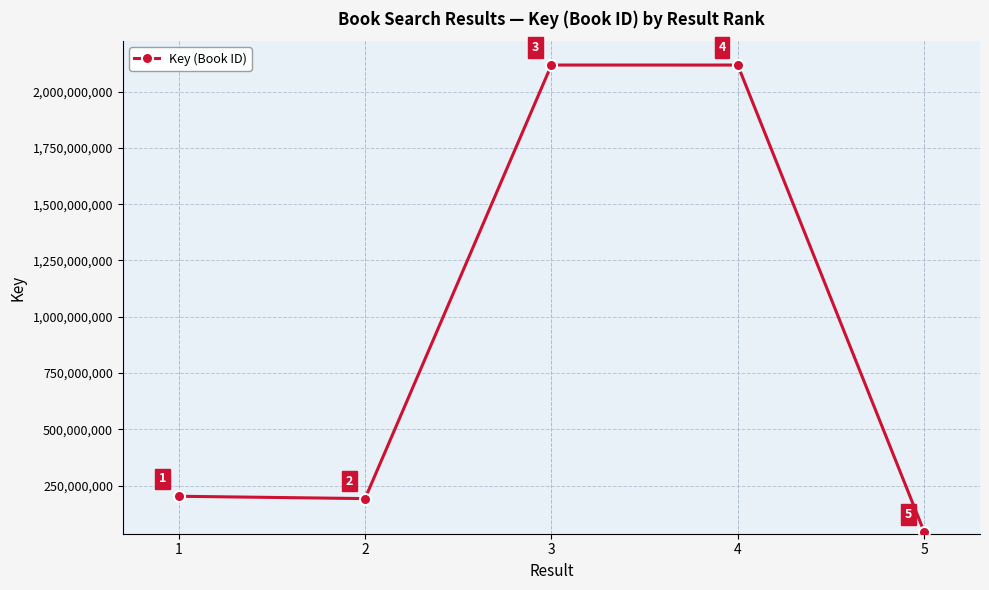

How many points are lower than both their immediate neighbors (excluding endpoints)?

1